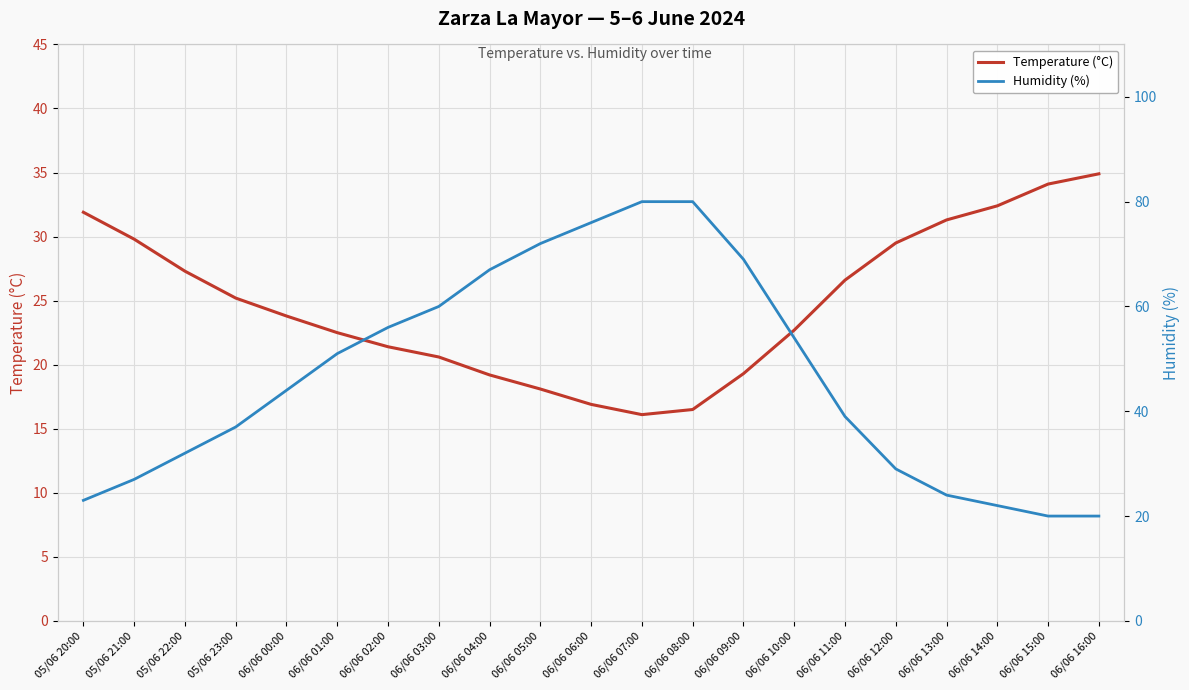

What position from the left is 06/06 01:00?

6